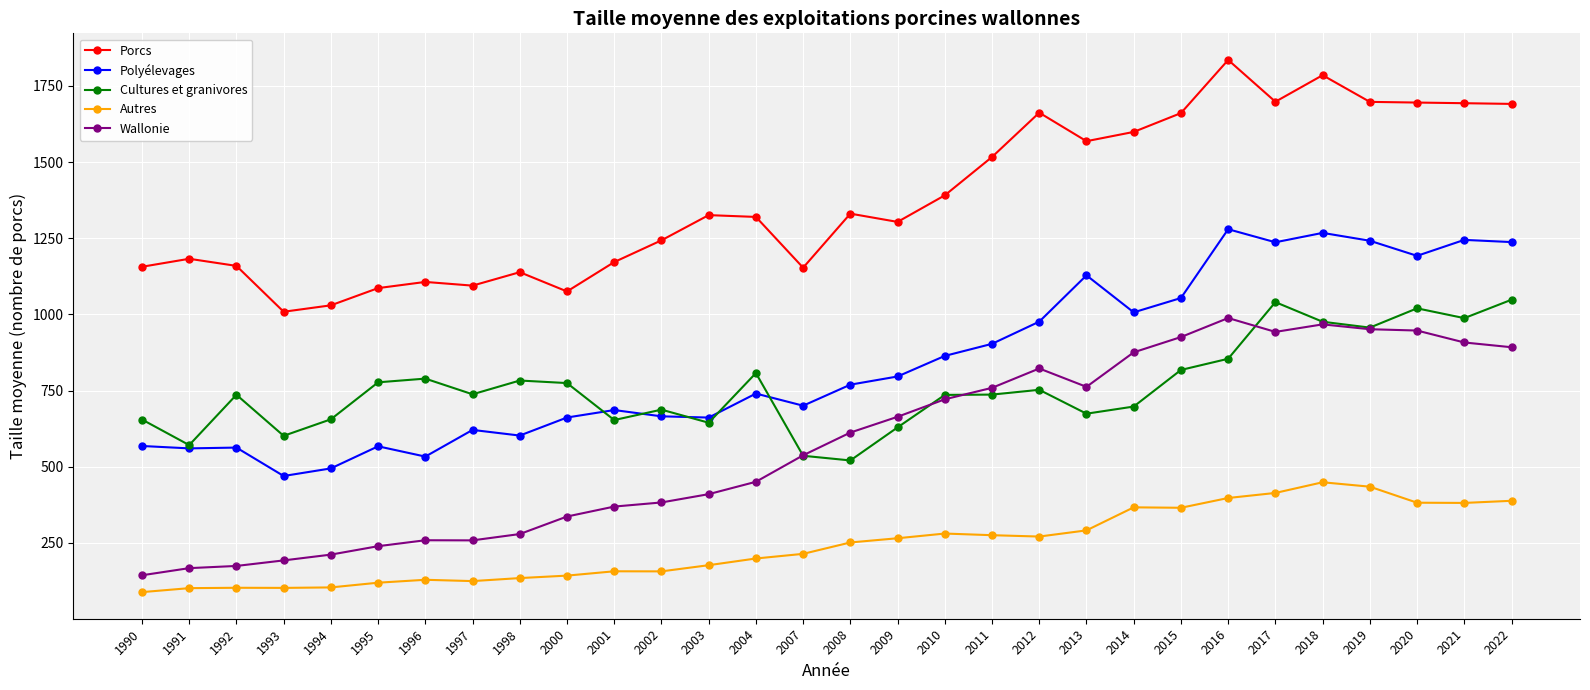

What is the lowest value of the Wallonie series?

143.8